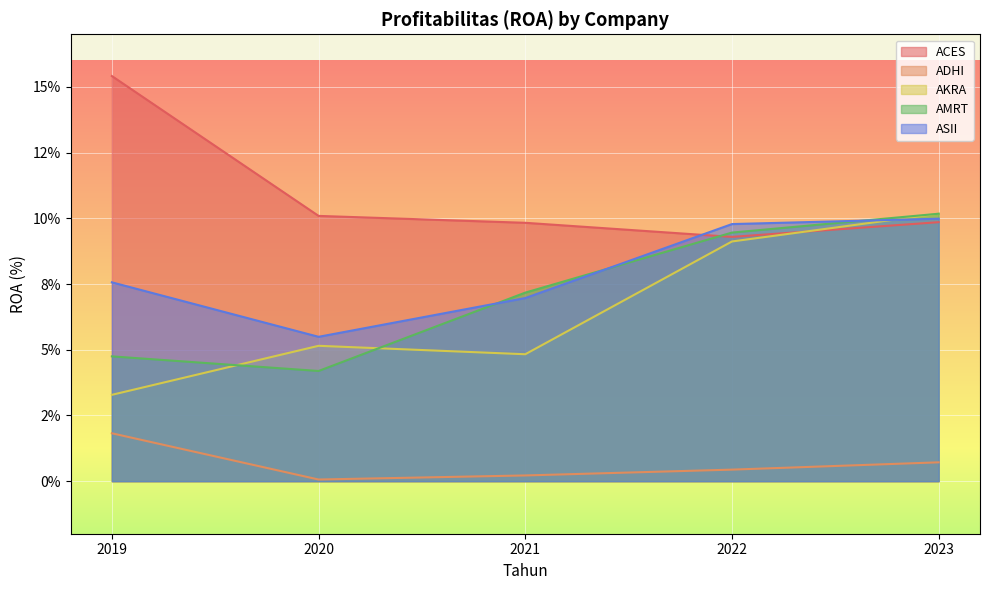

Which series changed the most between 2020 and 2022?

AMRT